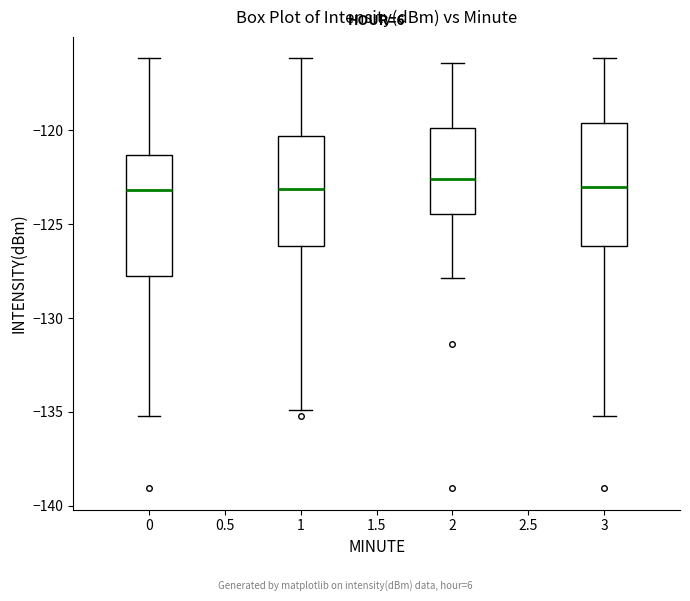

Reading left to right, read every box against the y-axis: the position of its median line, the range the box covers, and the ends of its whiskers. The values are not printed on the chart, so give them approximately, as read against the axis.

0: median -123.0, box -128.0 to -121.5, whiskers -135.0 to -116.0
1: median -123.0, box -126.0 to -120.5, whiskers -135.0 to -116.0
2: median -122.5, box -124.5 to -120.0, whiskers -128.0 to -116.5
3: median -123.0, box -126.0 to -119.5, whiskers -135.0 to -116.0